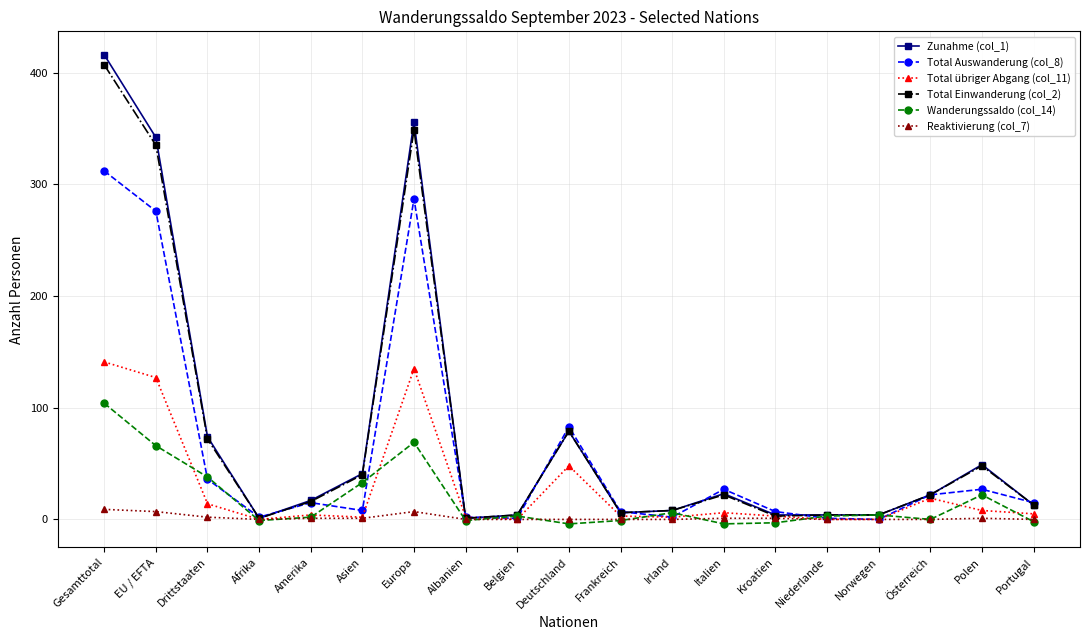

Is the value of Zunahme (col_1) at Asien greater than the value of Total Einwanderung (col_2) at Kroatien?

Yes